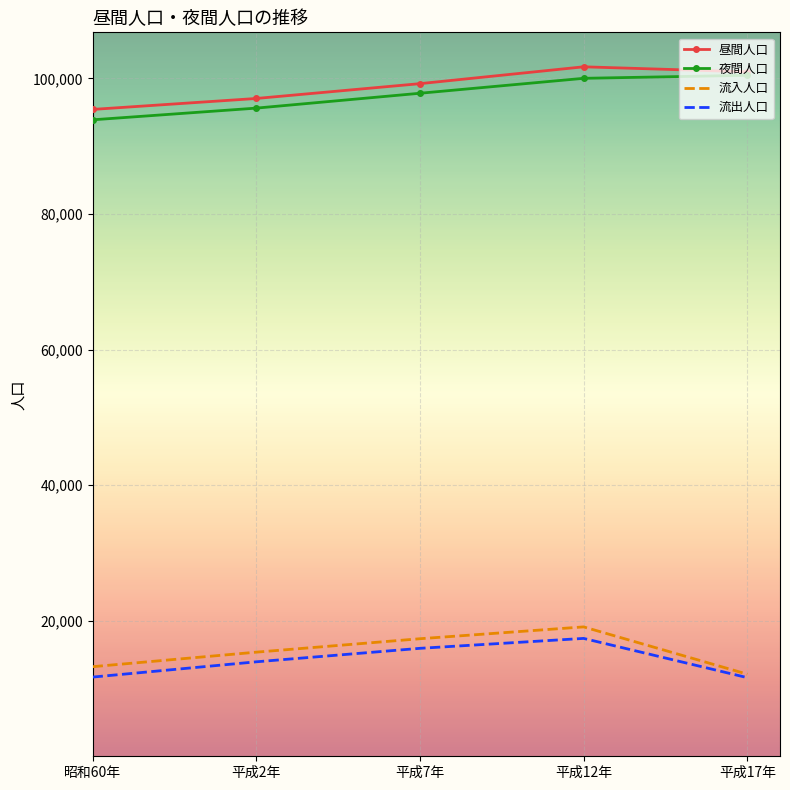

What is the spread (max minus min) of values at 昭和60年?

83742